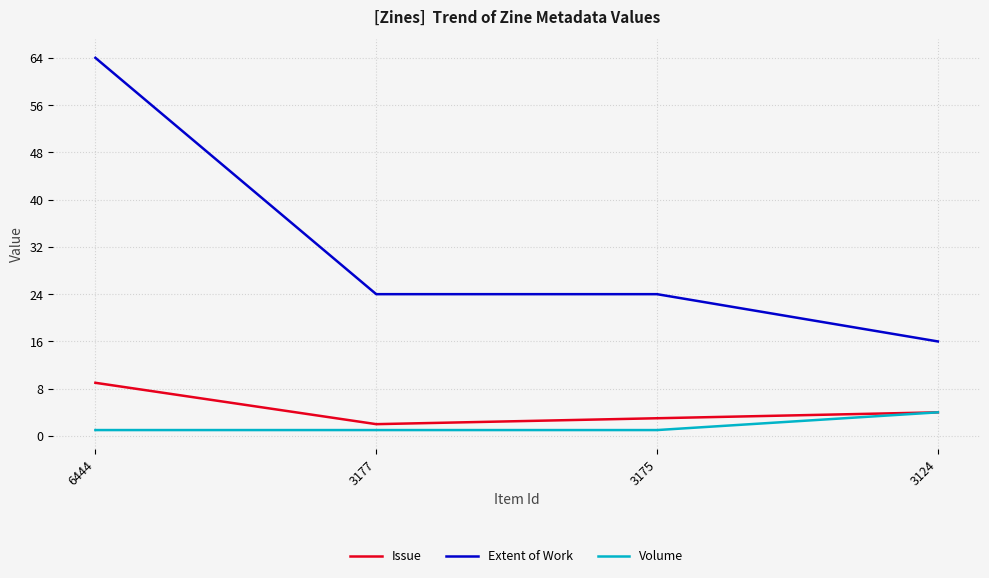

True or false: Extent of Work has a value of 14 at 3177.

False